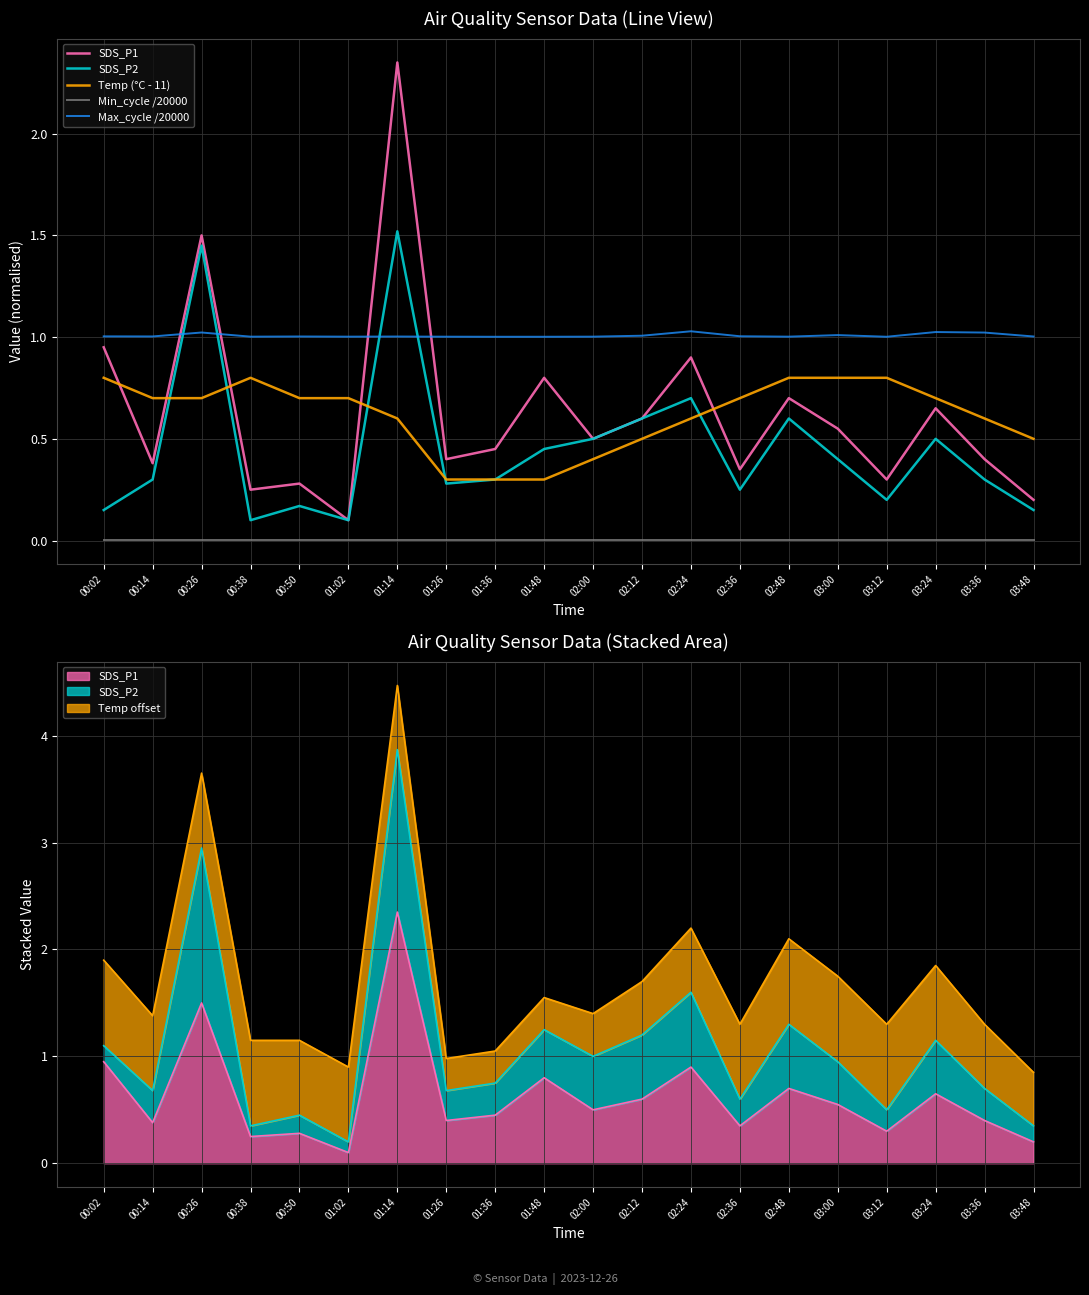

At how many categories does at least one series exceed 0?

20